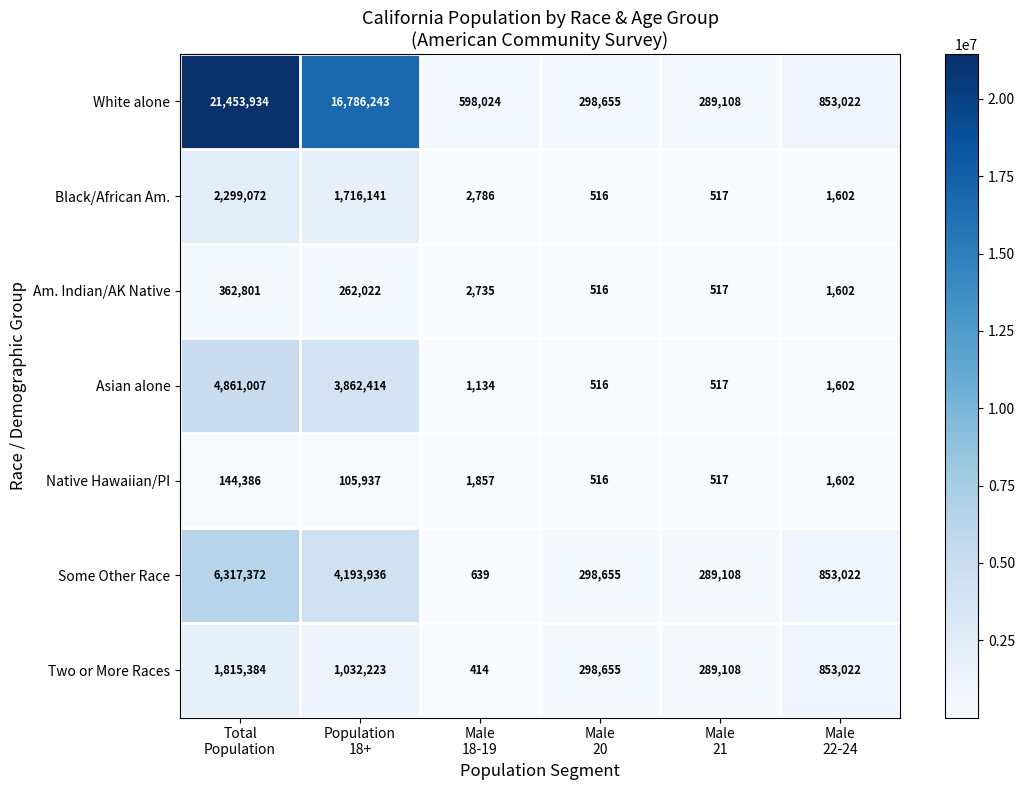

Between Population
18+ and Male
21, which series saw the biggest shift?

White alone